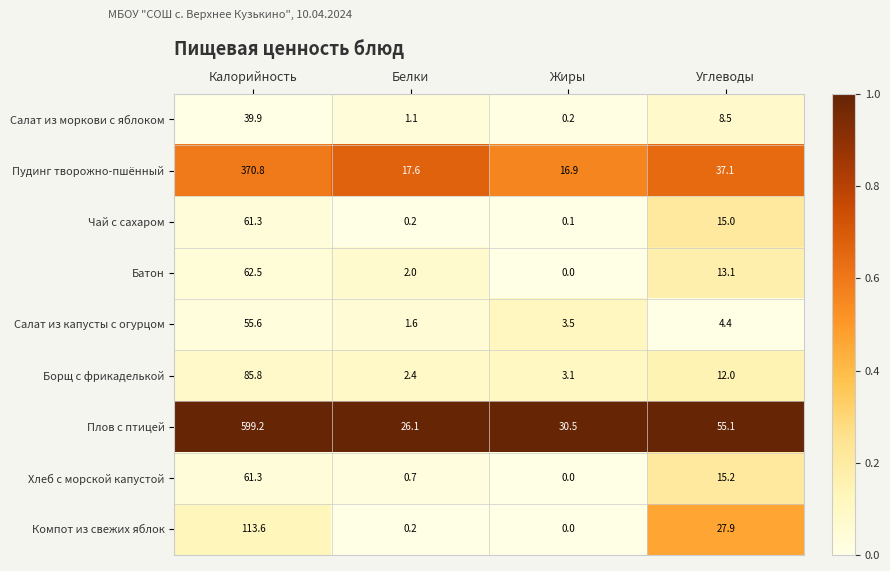

Rank the categories by Салат из капусты с огурцом value from highest to lowest.

Калорийность, Углеводы, Жиры, Белки